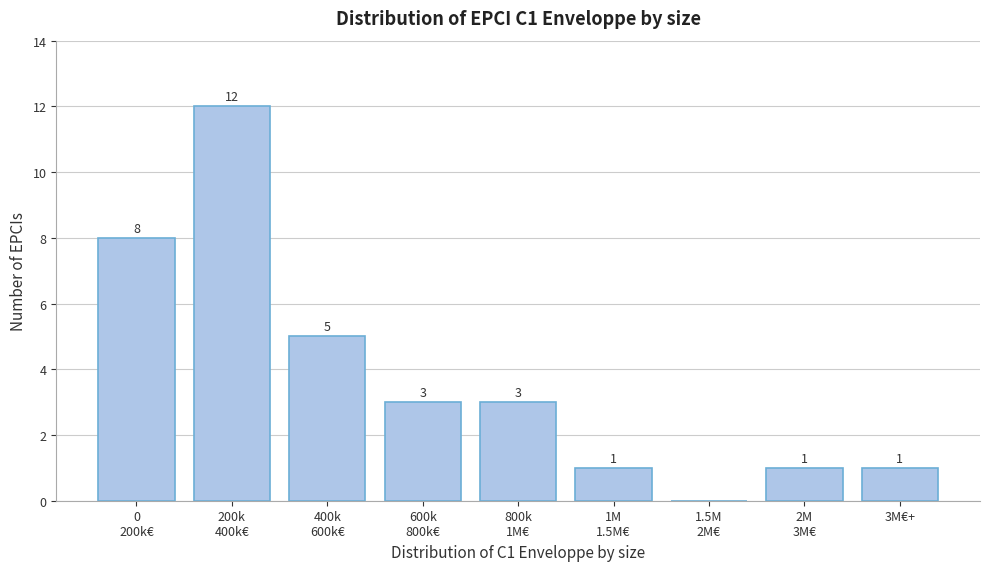

What is the maximum value shown in the chart?

12